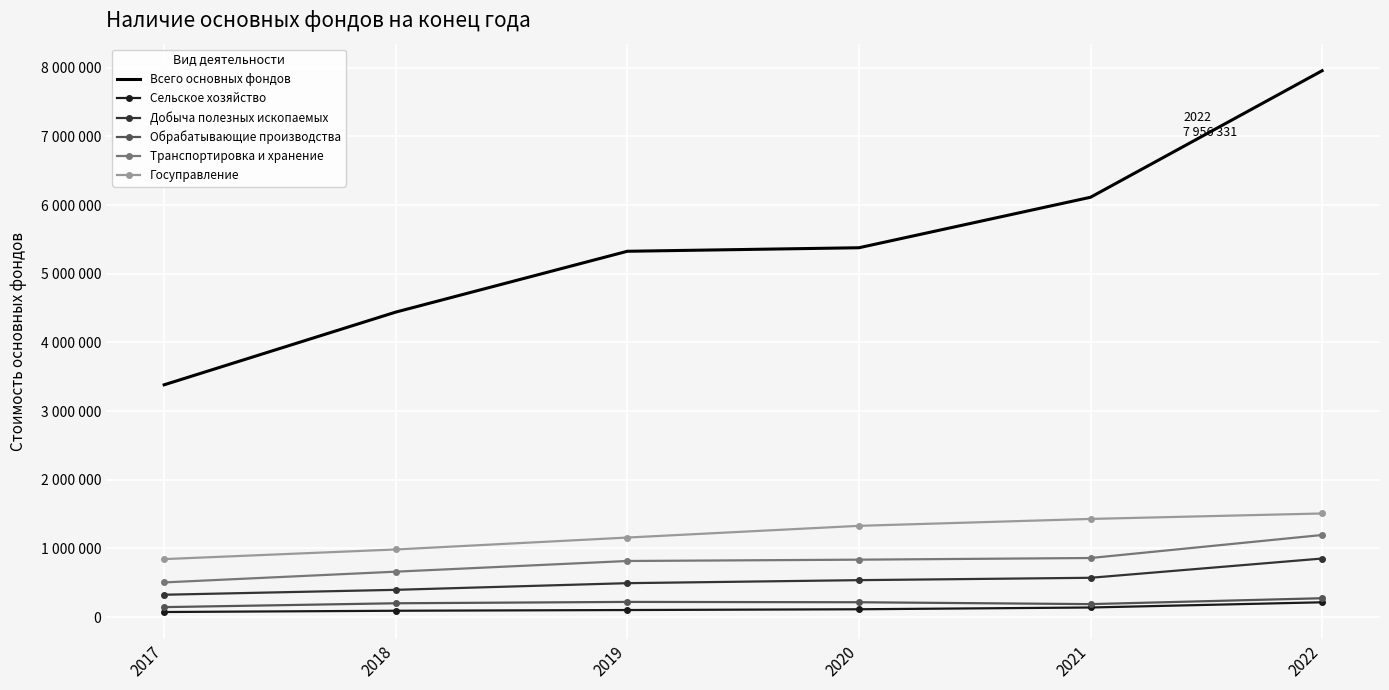

True or false: Госуправление and Транспортировка и хранение cross at least once.

False